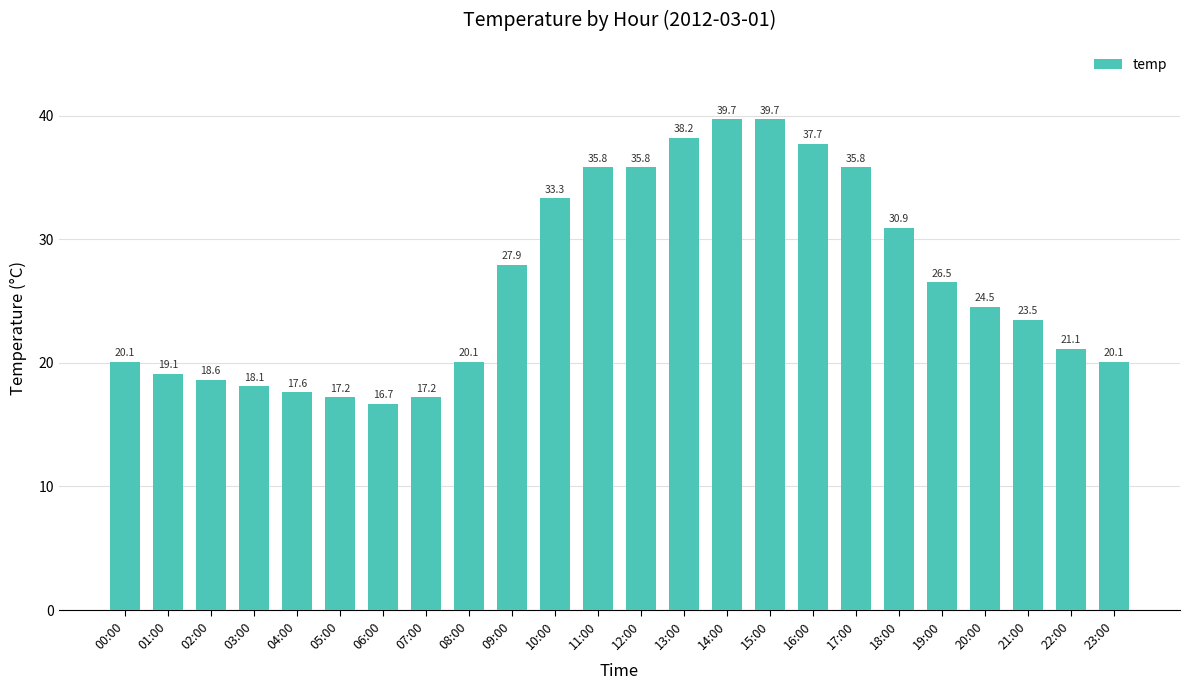

Is it true that the value at 13:00 is 8.7?

False